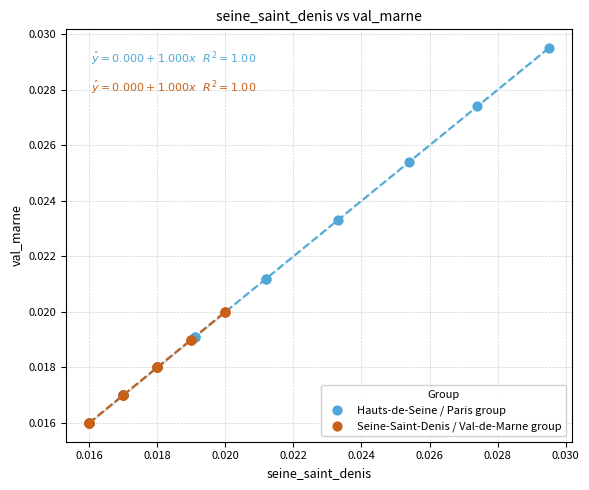

What are all the series names shown in the legend?

Hauts-de-Seine / Paris group, Seine-Saint-Denis / Val-de-Marne group